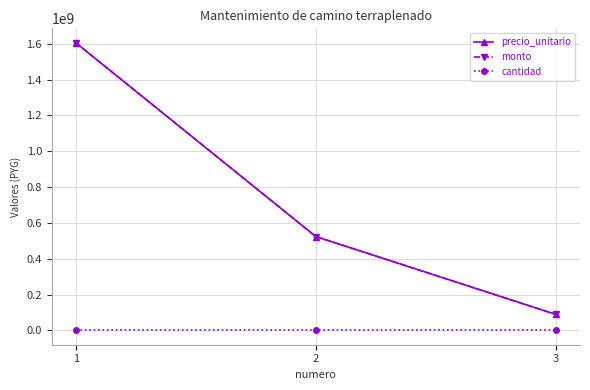

Which series changed the most between 1 and 3?

precio_unitario